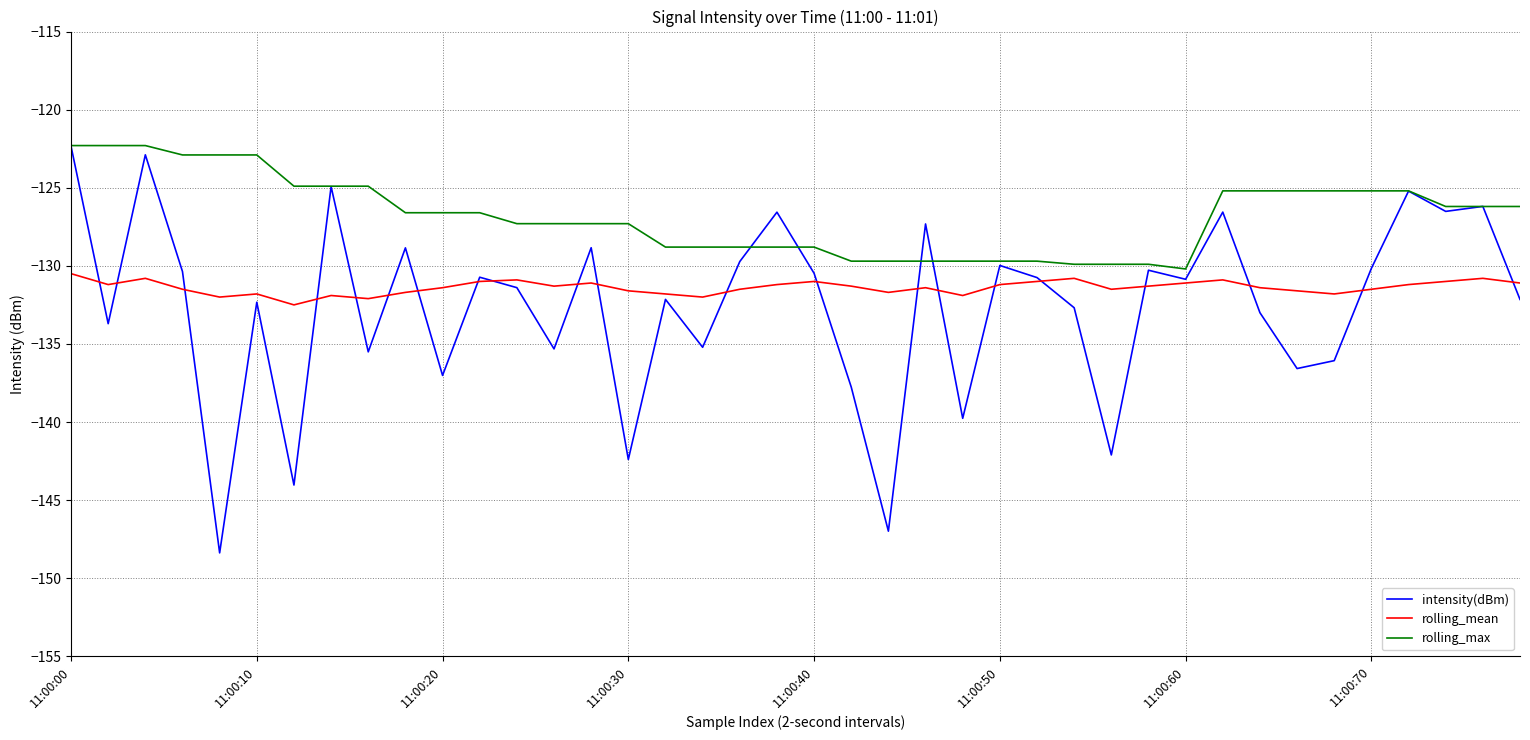

Which series has the largest range (max minus min)?

intensity(dBm)